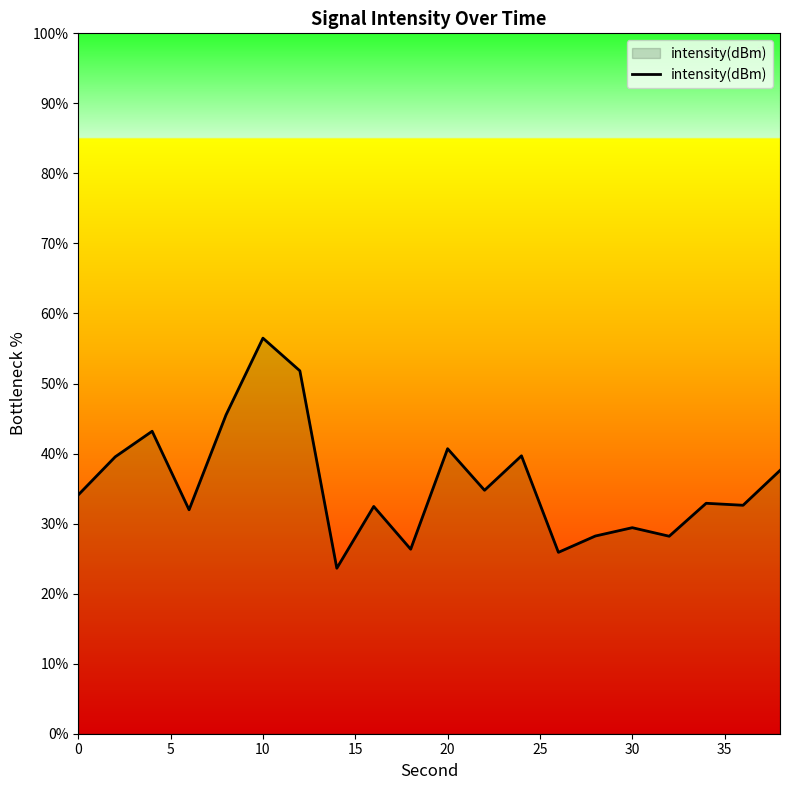

What is the smallest value displayed?

23.6